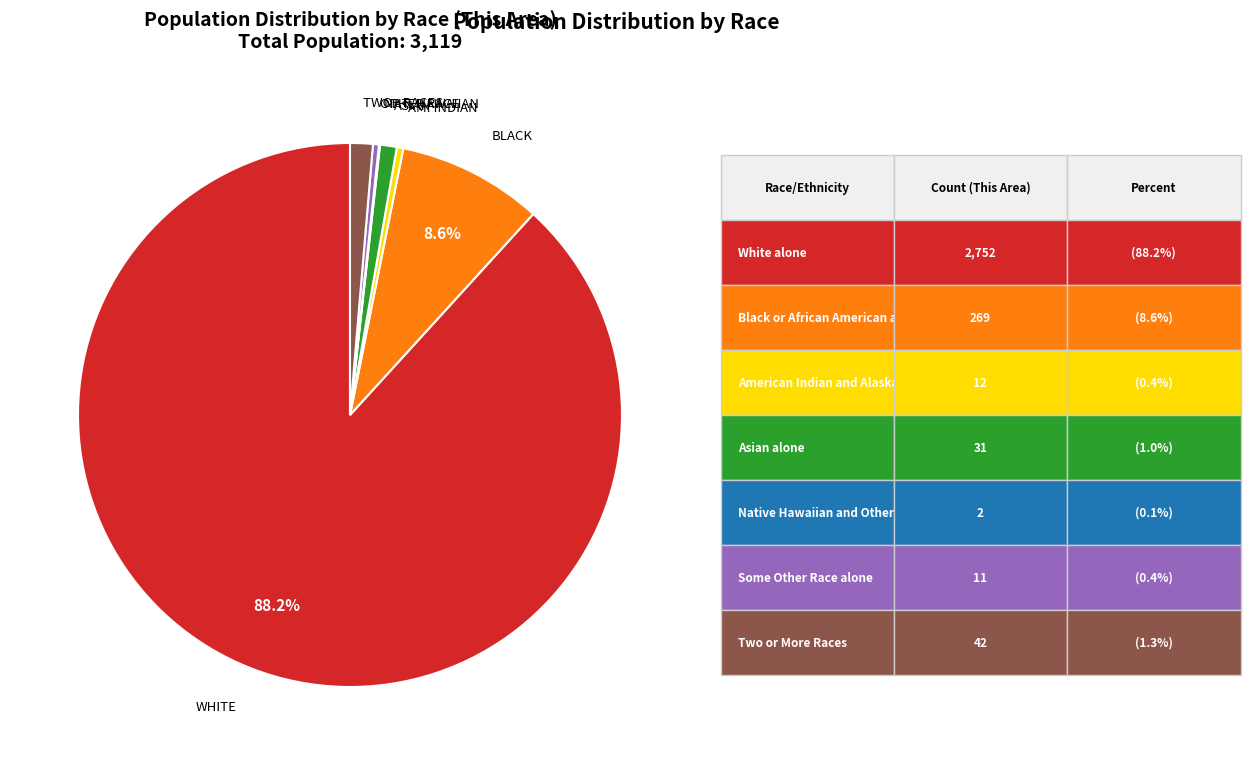

Is there any slice that represents more than half of the pie?

Yes